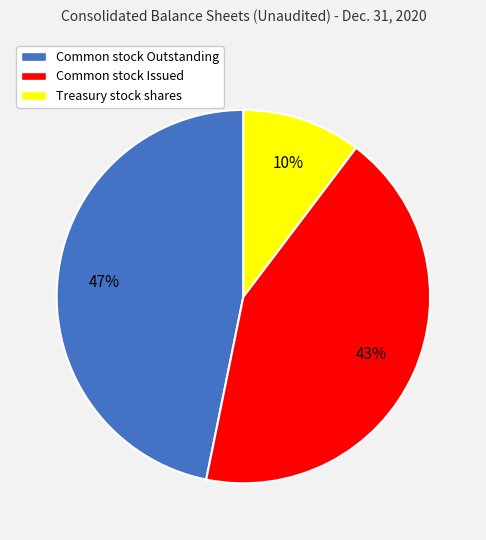

Which slice is the smallest?

Treasury stock shares